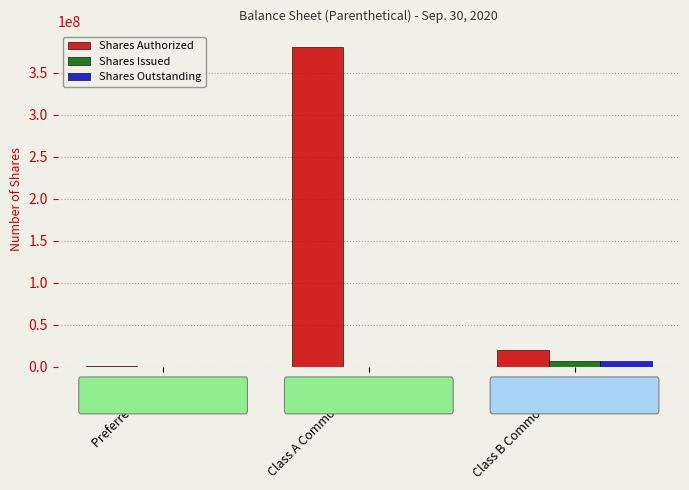

The value of Shares Authorized at Preferred Stock is 1000000. True or false?

True